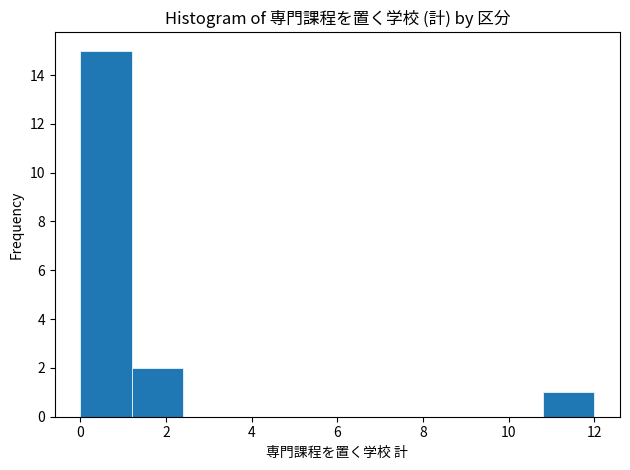

Reading left to right, list every bar in this chart as the range it spans on the x-axis followed by its height. The values are not printed on the chart, so give them approximately, as read against the axis.

0.0 to 1.2: 15
1.2 to 2.4: 2
2.4 to 3.6: 0
3.6 to 4.8: 0
4.8 to 6.0: 0
6.0 to 7.2: 0
7.2 to 8.4: 0
8.4 to 9.6: 0
9.6 to 10.8: 0
10.8 to 12.0: 1